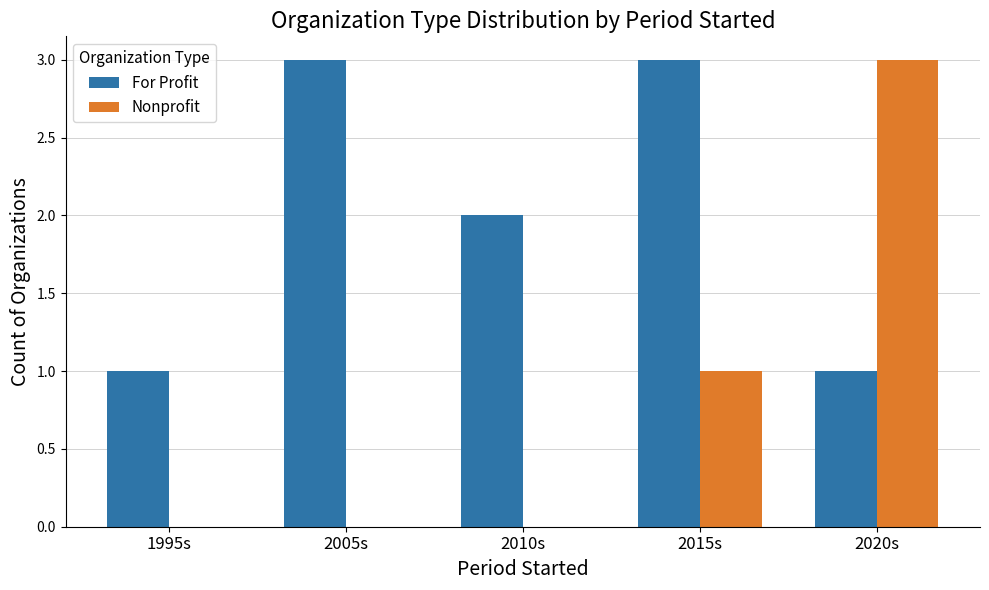

What is the sum of all For Profit values?

10